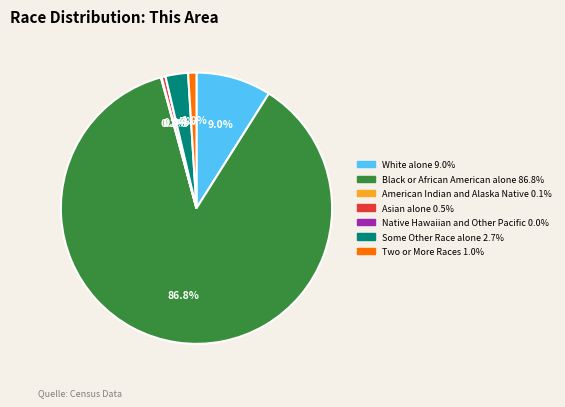

Count the number of slices in the pie.

7